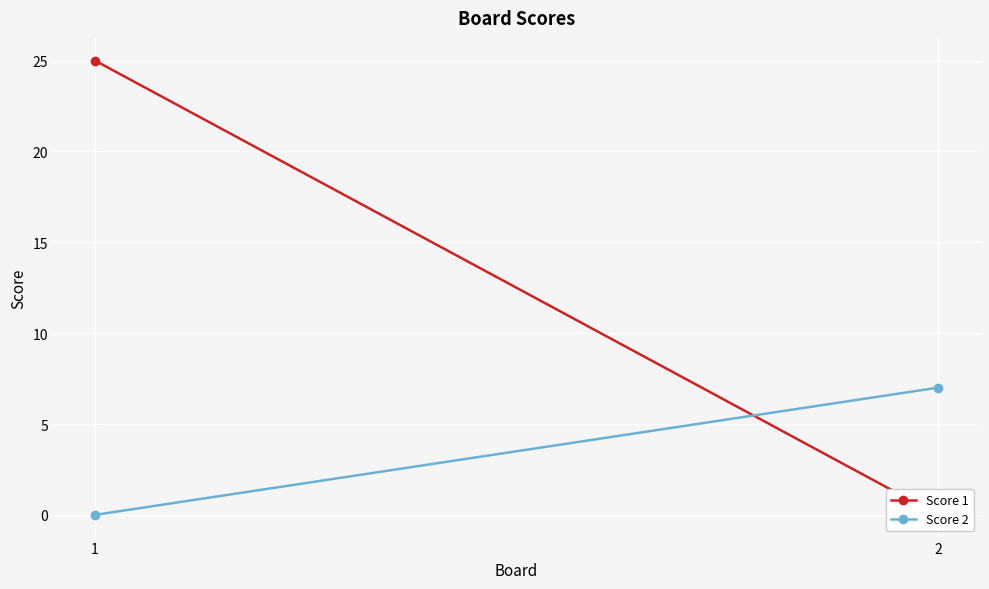

List the labels in order of Score 2 value, largest first.

2, 1